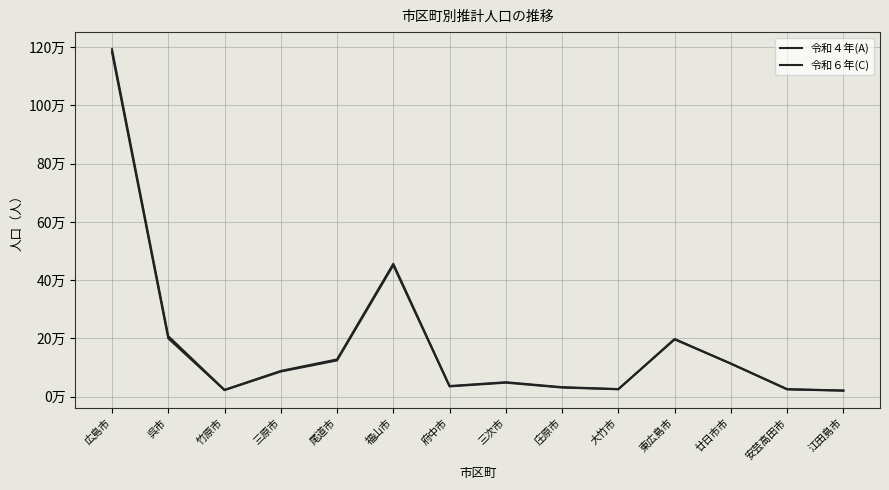

What is the label of the 12th point from the right?

竹原市